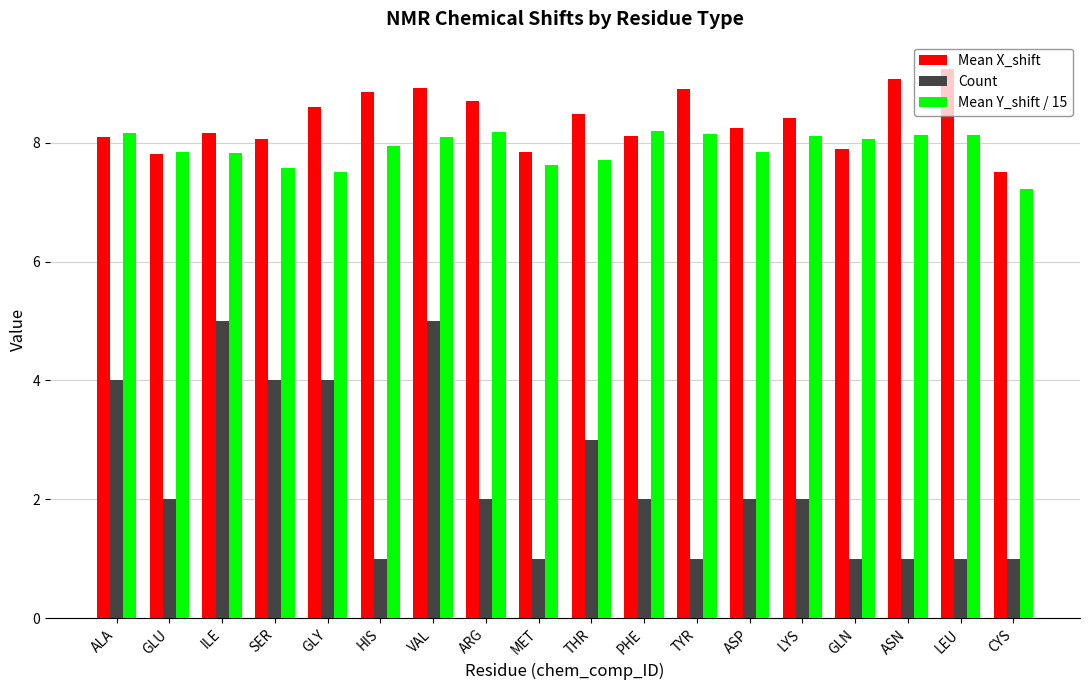

Which series has the largest total across all categories?

Mean X_shift